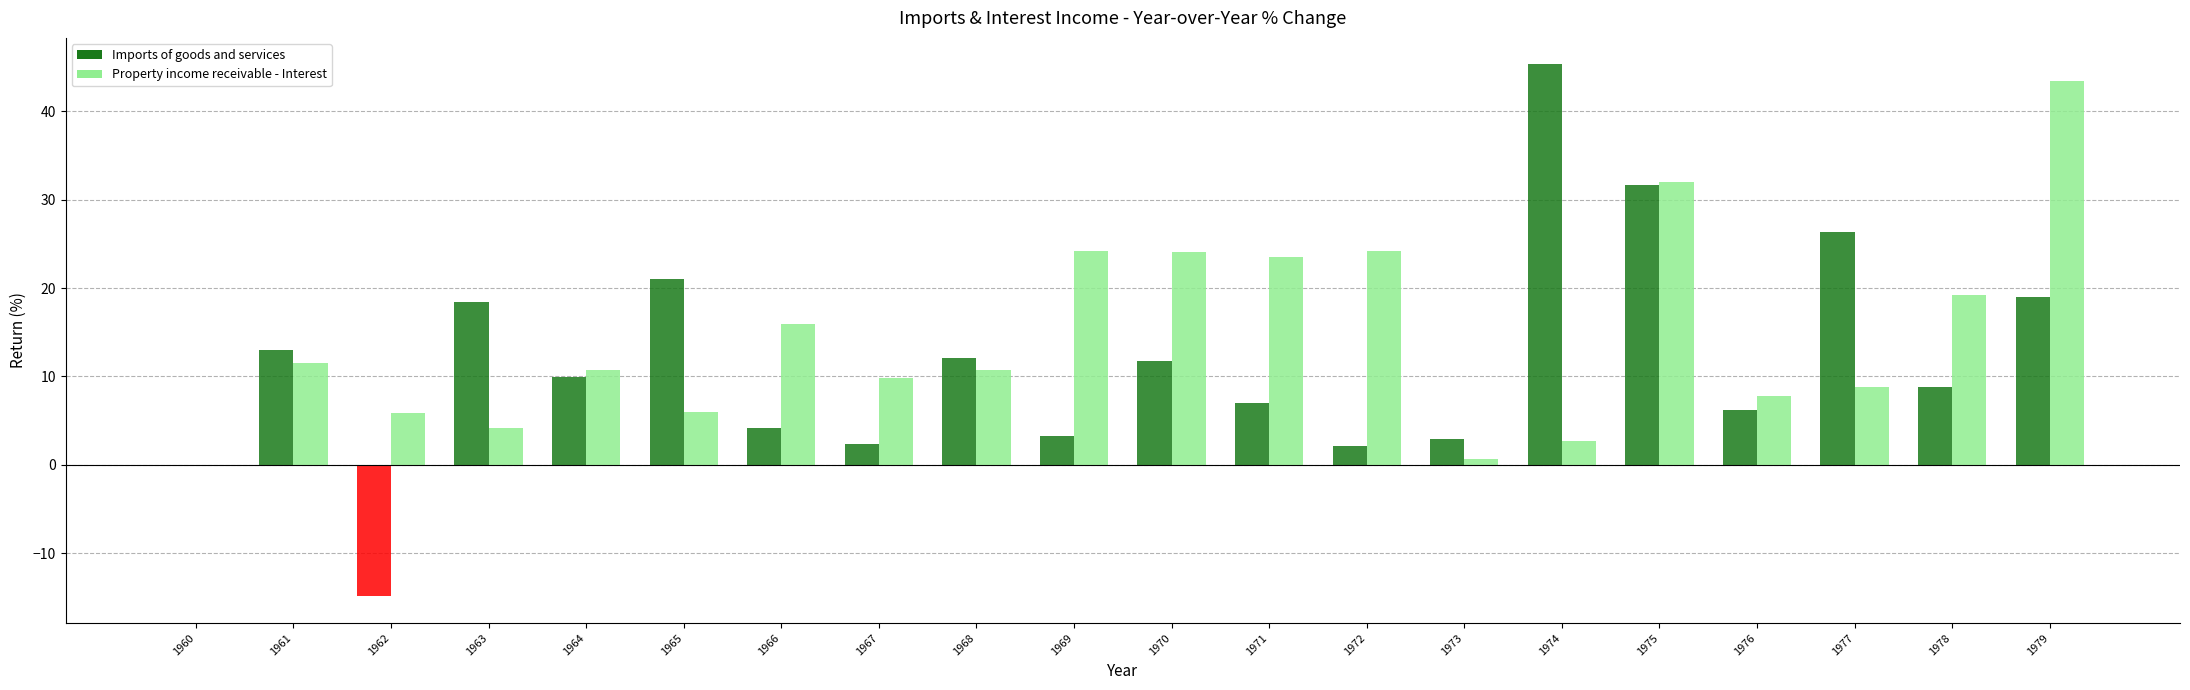

Is the value of Property income receivable - Interest at 1975 greater than the value of Imports of goods and services at 1979?

Yes